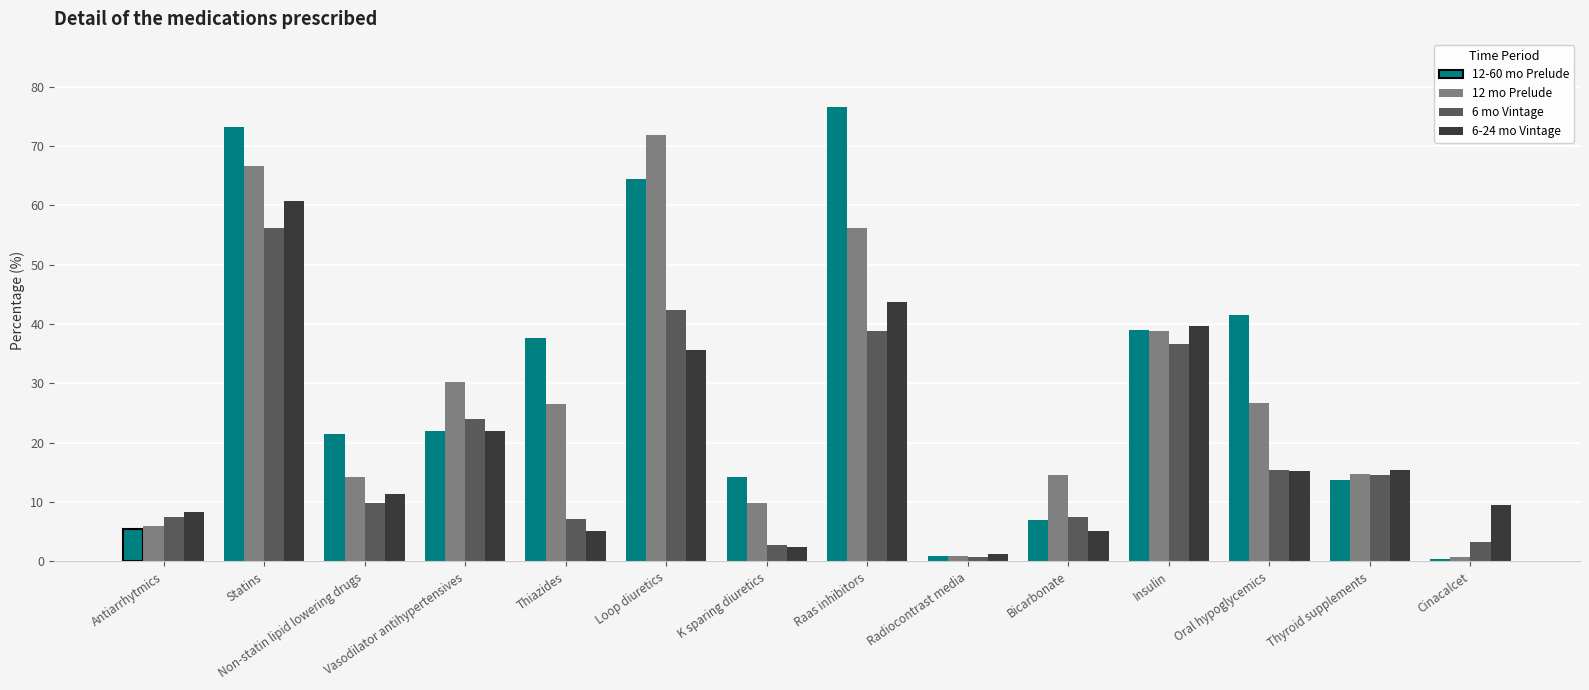

At which label does 6 mo Vintage reach its minimum?

Radiocontrast media